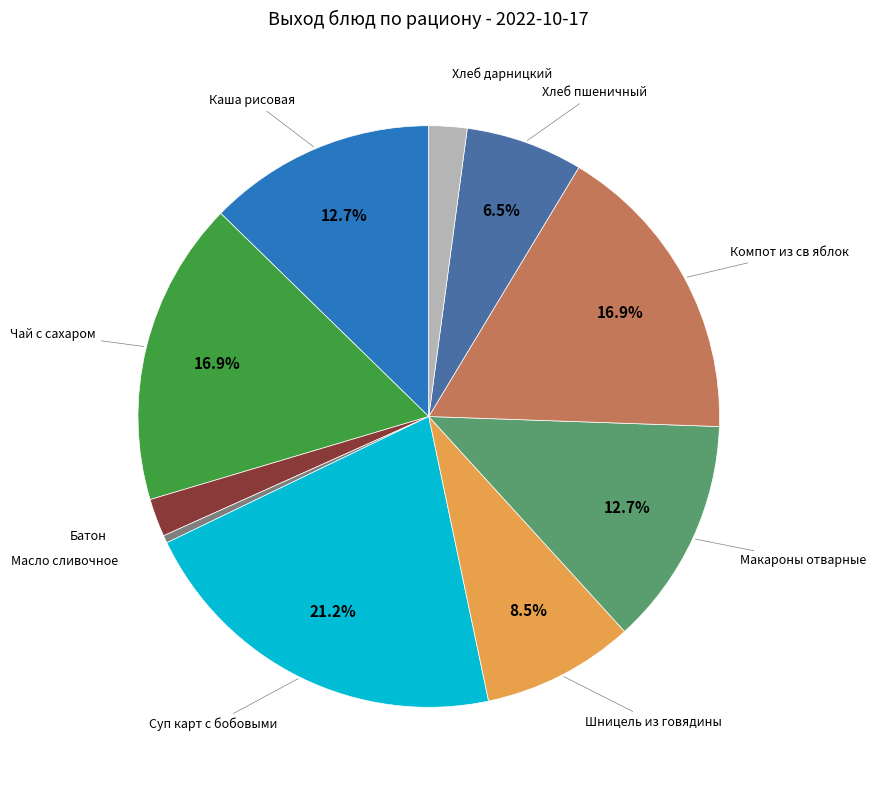

To the nearest percent, what is the difference between the largest and smallest slice percentages?

21%